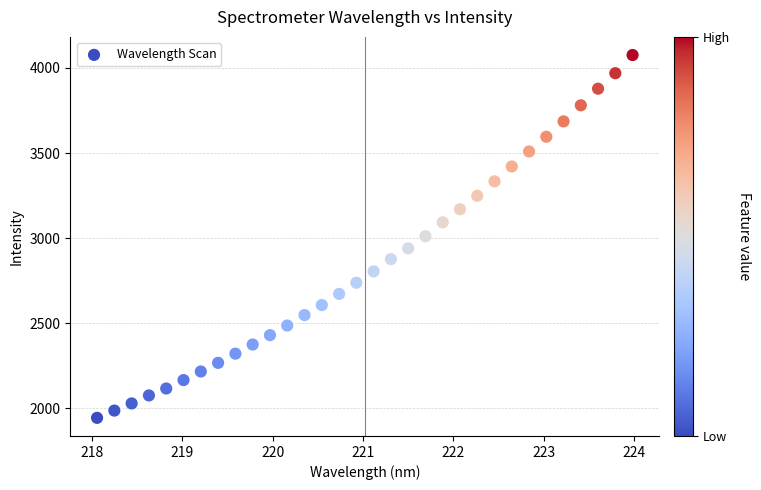

What is the range of Y values (max minus min)?

2130.9